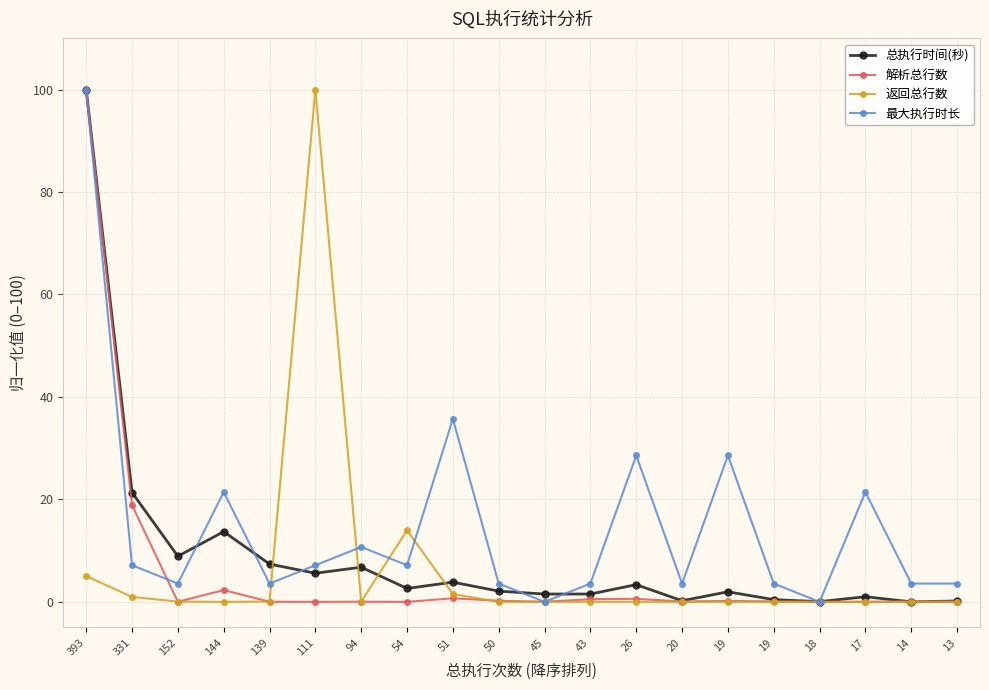

What are all the series names shown in the legend?

总执行时间(秒), 解析总行数, 返回总行数, 最大执行时长